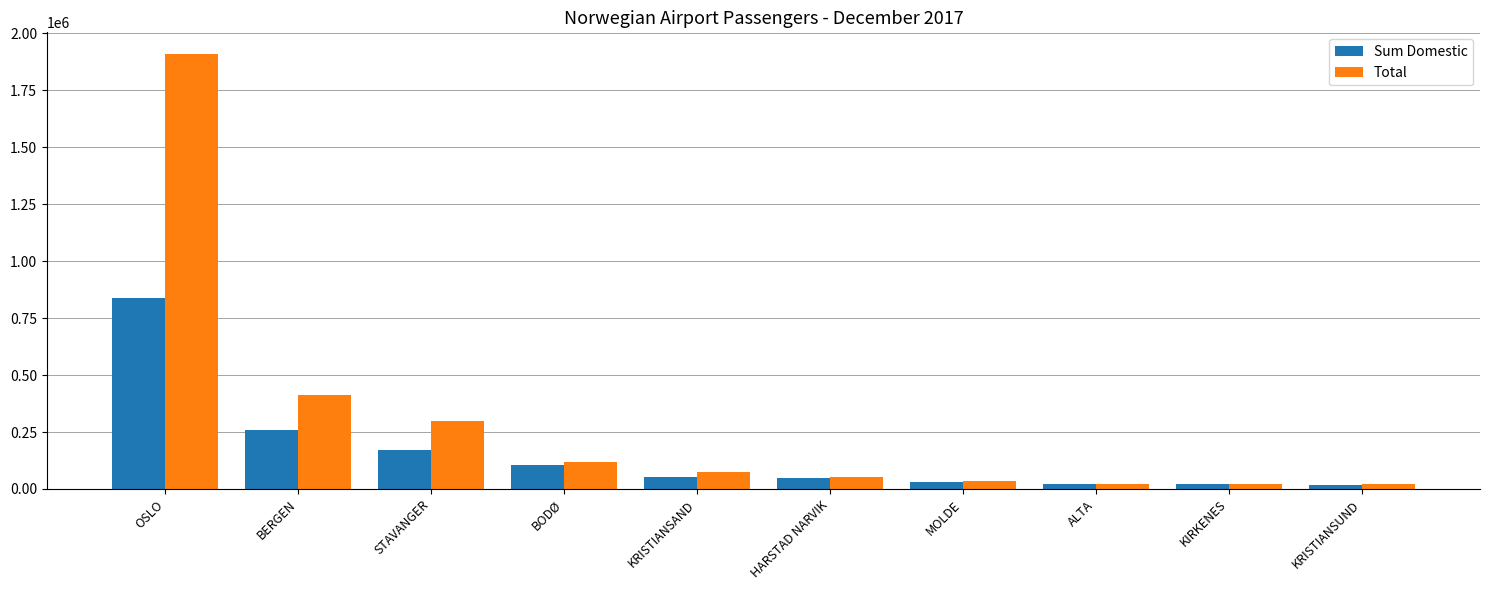

Which series has the largest total across all categories?

Total